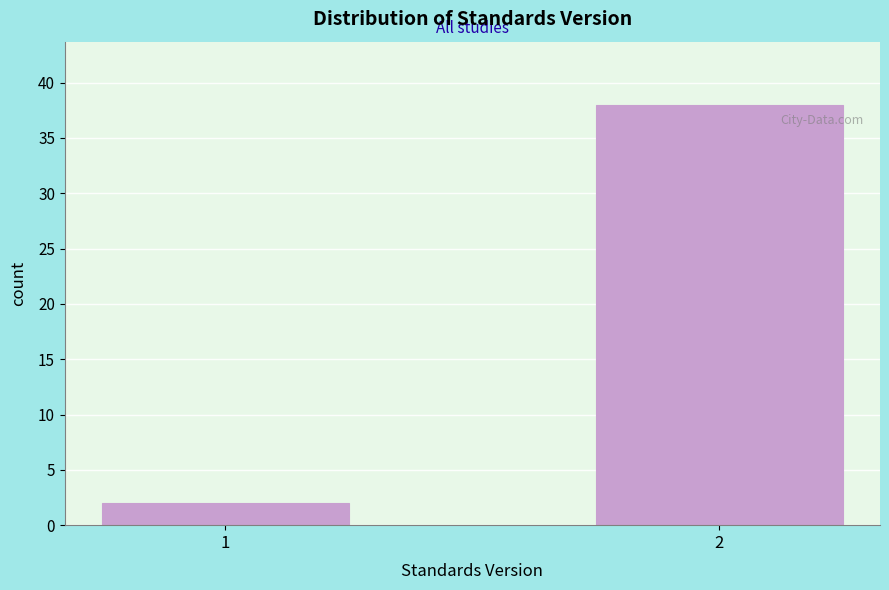

Reading right to left, transcribe all the data shown in this chart.

38	2